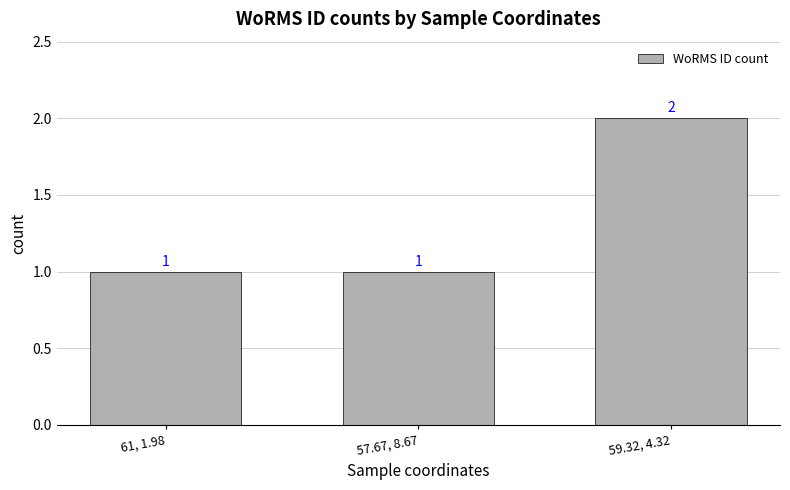

Count the values in the range 1 to 2.

3